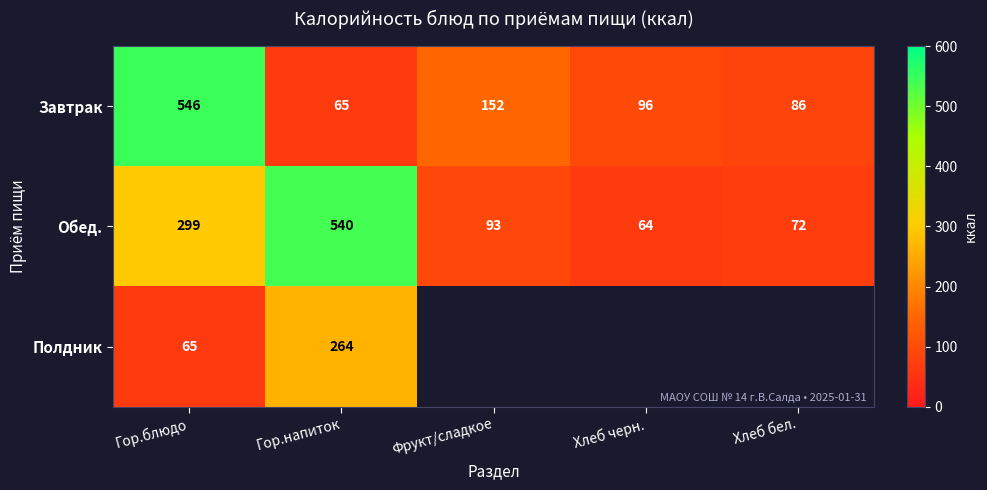

At which category is the sum across all series the highest?

Гор.блюдо